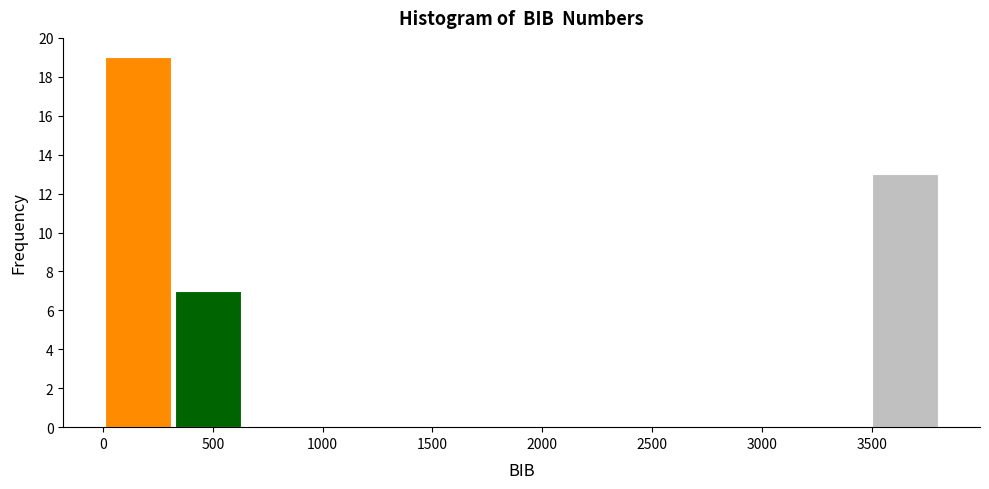

What is the height of the bar covering 300 to 650 on the x-axis? Neither the bar edges nor the heights are printed on the chart, so give them approximately, as read against the axes.

7